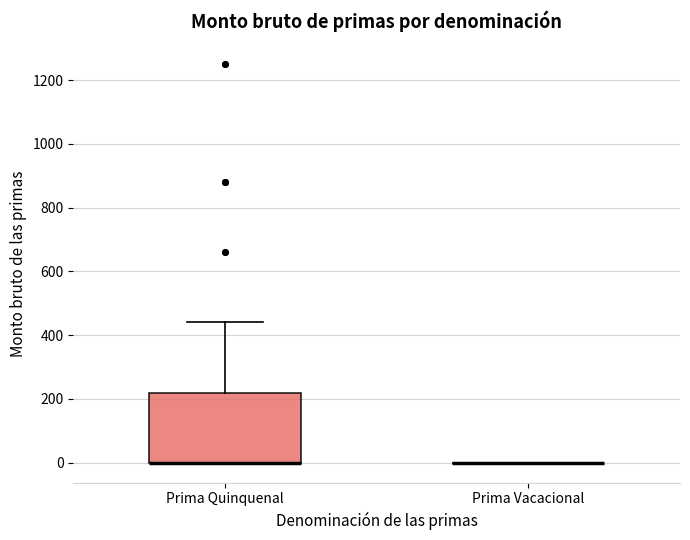

Comparing the boxes themselves (not the whiskers), which one is the tallest?

Prima Quinquenal